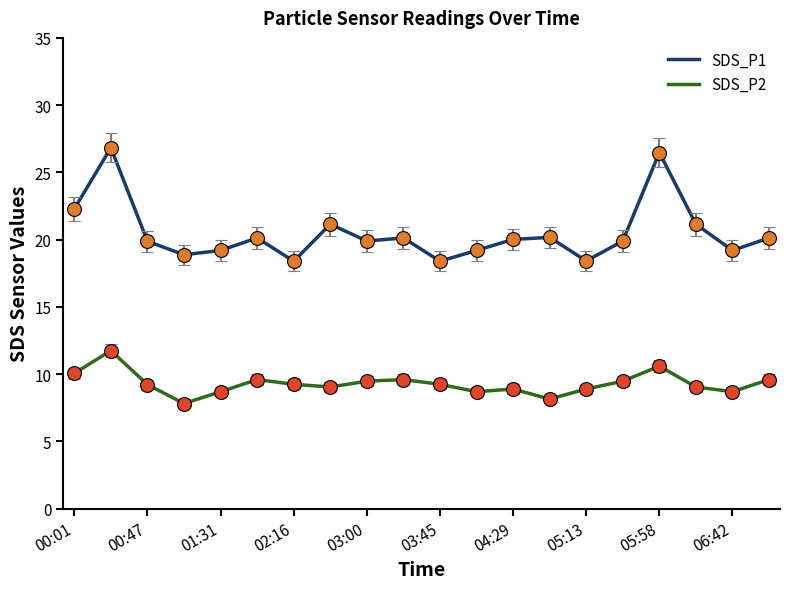

Rank the series by their average value, from highest to lowest.

SDS_P1, SDS_P2